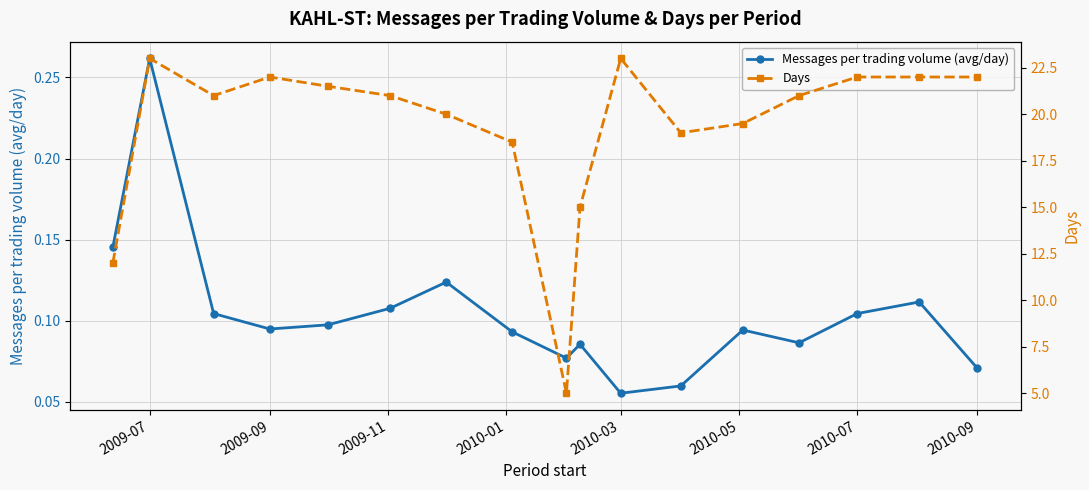

Where is the first local minimum for Messages per trading volume (avg/day)?

2009-09